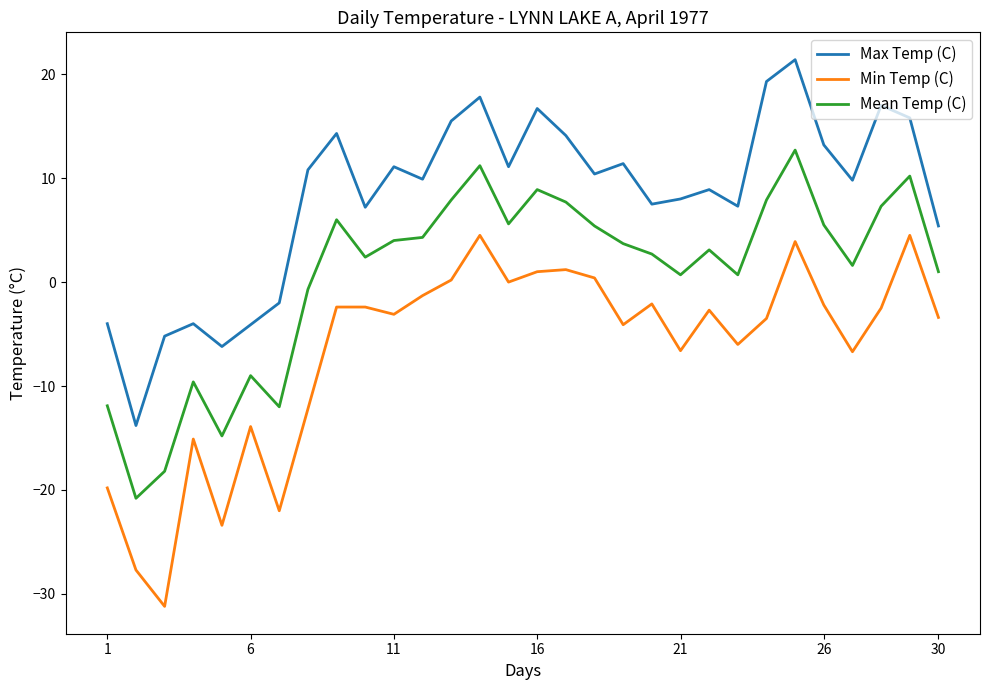

List the series in order of their peak value, lowest first.

Min Temp (C), Mean Temp (C), Max Temp (C)